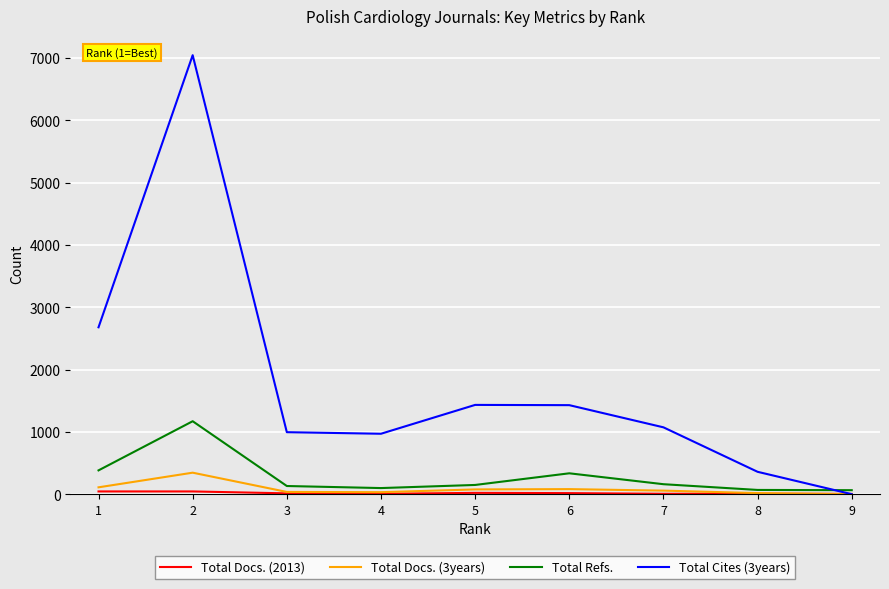

What is the sum of the Total Cites (3years) values at 7 and 3?

2068